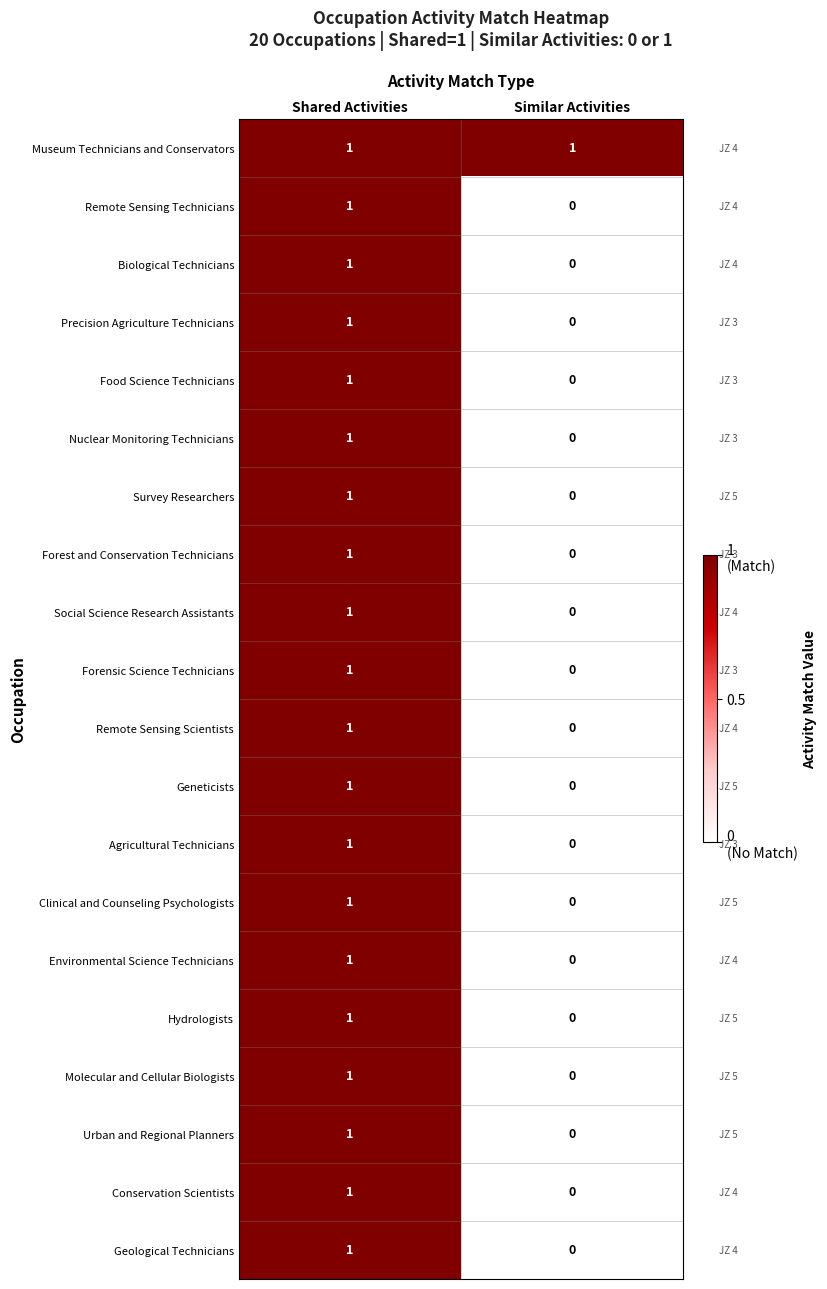

Rank the categories by Hydrologists value from lowest to highest.

Similar Activities, Shared Activities